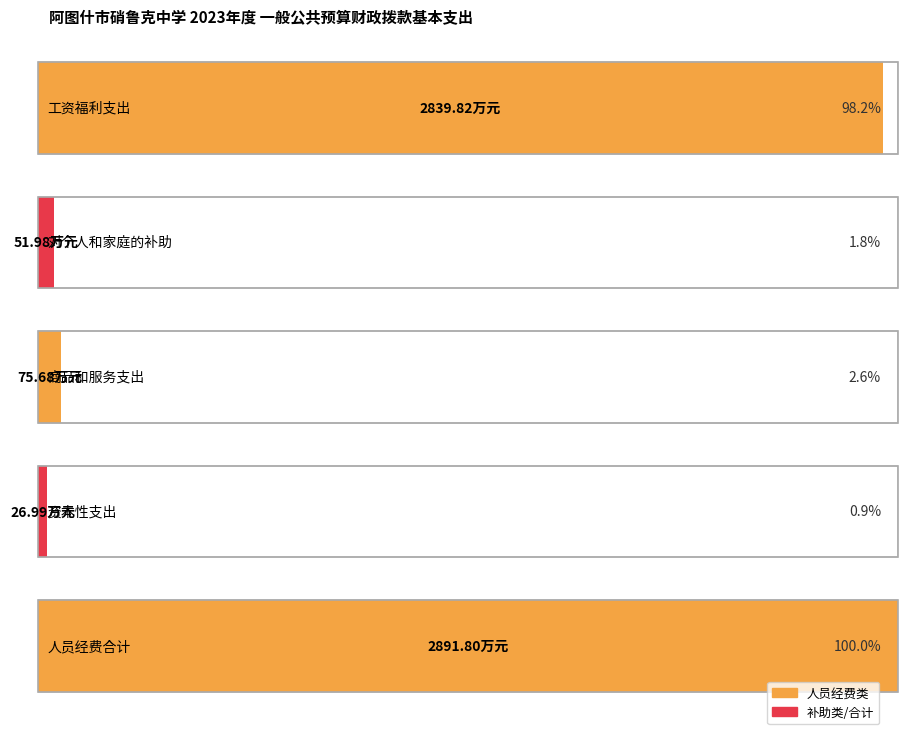

What is the average value?

1177.3